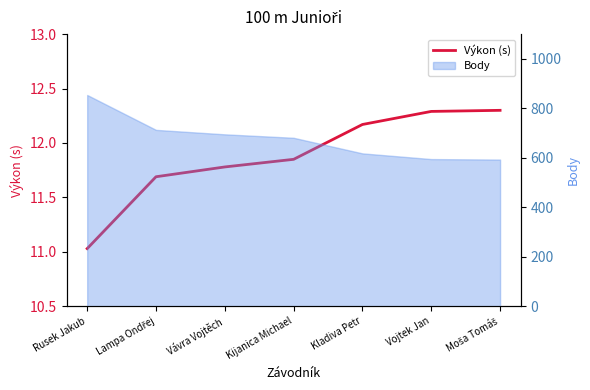

Approximately how many times larger is the value at Vojtek Jan compared to Lampa Ondřej?

1.1